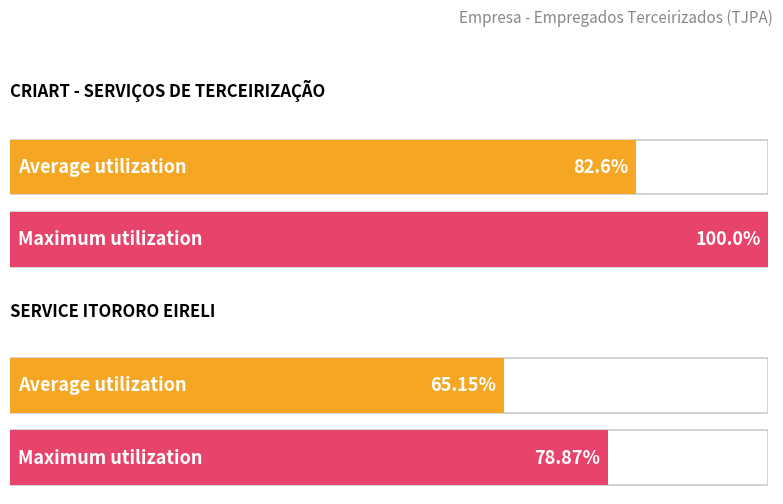

What is the difference between the Average utilization values at SERVICE ITORORO EIRELI and CRIART - SERVIÇOS DE TERCEIRIZAÇÃO?

17.4